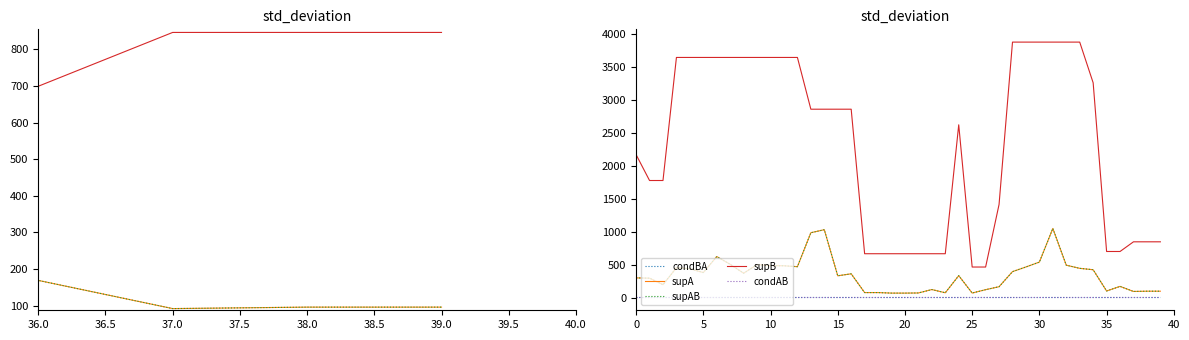

The supAB series shows 984.0 at 13. True or false?

True